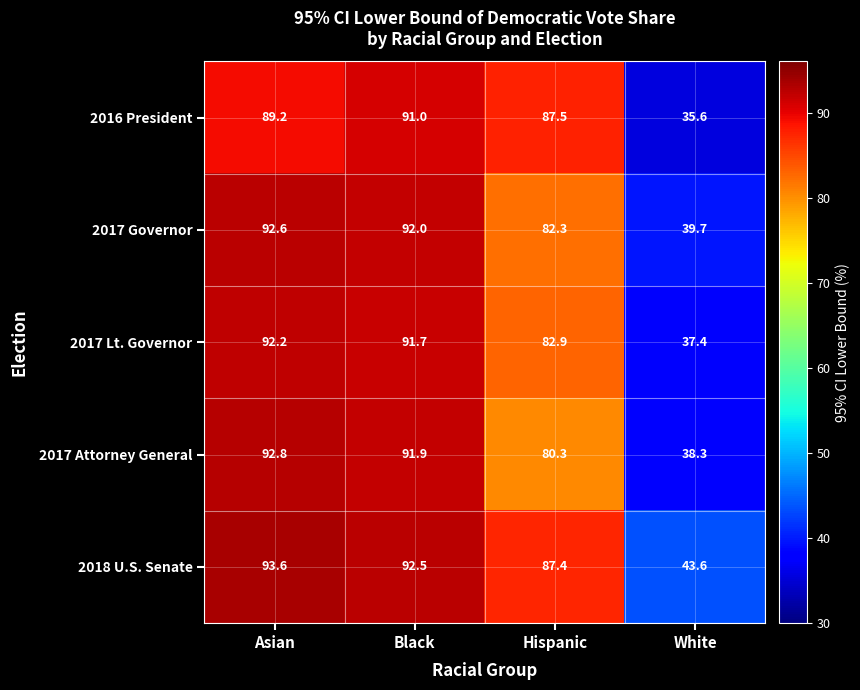

At which label does 2017 Attorney General reach its peak?

Asian